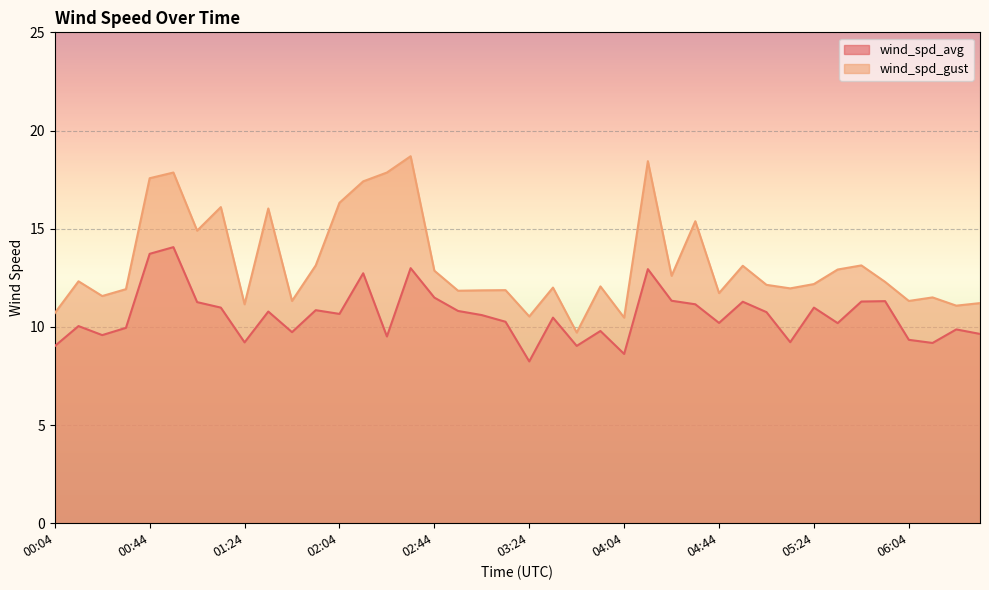

Reading right to left, what are all the values shown in this chart?

wind_spd_avg: 9.6	9.9	9.2	9.3	11.3	11.3	10.2	11.0	9.2	10.8	11.3	10.2	11.2	11.3	12.9	8.6	9.8	9.0	10.5	8.2	10.3	10.6	10.8	11.5	13.0	9.5	12.7	10.7	10.8	9.7	10.8	9.2	11.0	11.3	14.1	13.7	9.9	9.6	10.0	9.0
wind_spd_gust: 11.2	11.1	11.5	11.3	12.3	13.1	12.9	12.2	12.0	12.1	13.1	11.7	15.4	12.6	18.4	10.5	12.1	9.7	12.0	10.5	11.9	11.9	11.8	12.9	18.7	17.9	17.4	16.3	13.1	11.3	16.0	11.2	16.1	14.9	17.9	17.6	11.9	11.6	12.3	10.7